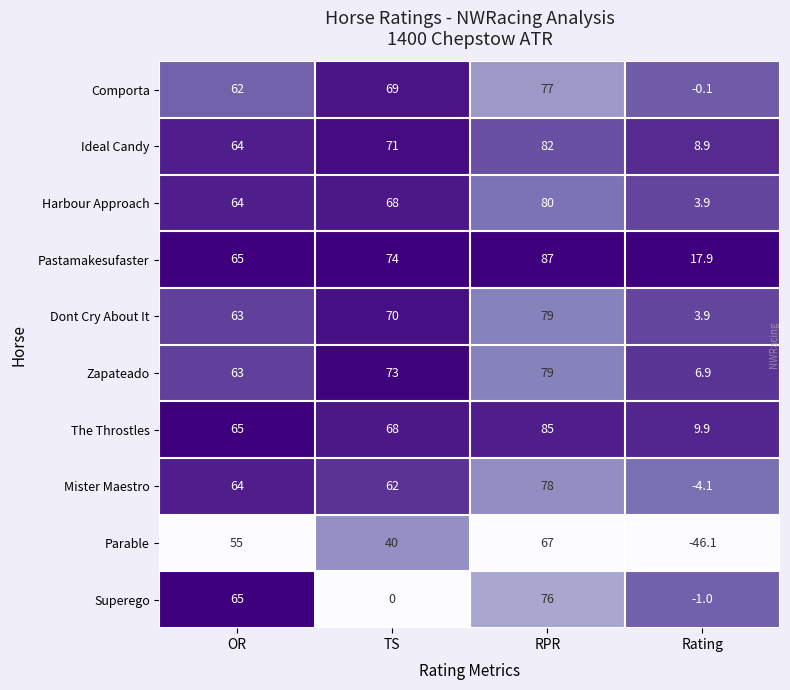

The Ideal Candy series shows 51.4 at RPR. True or false?

False